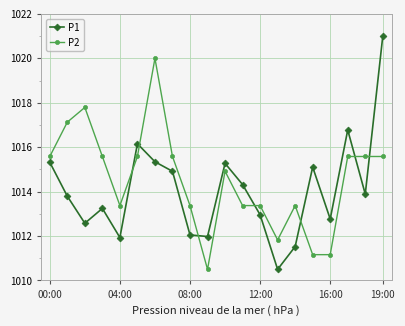

How many data points in P2 are less than 1015?

10